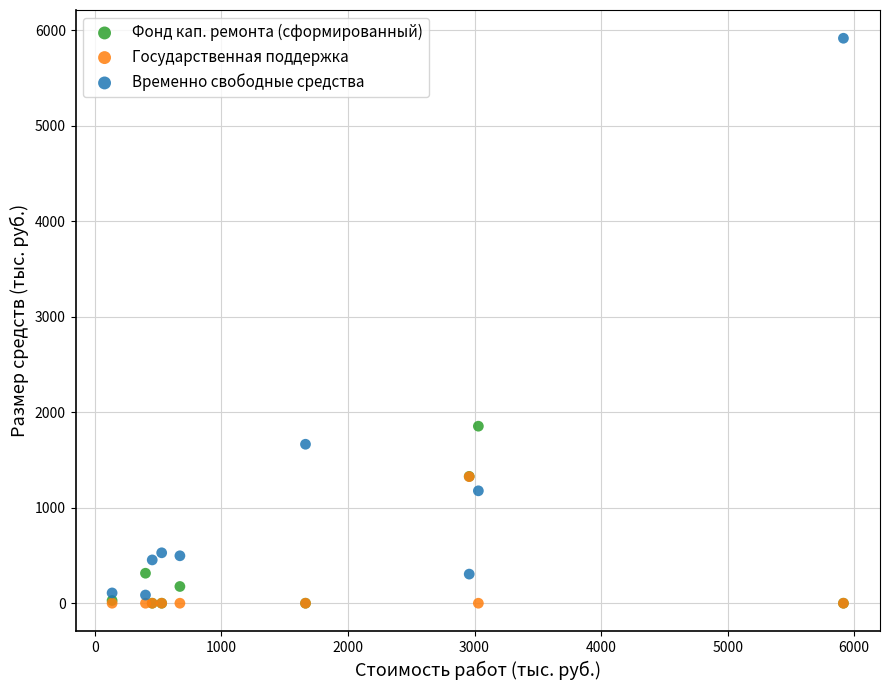

Across all series, what Y value is closest to 2957?

1853.4